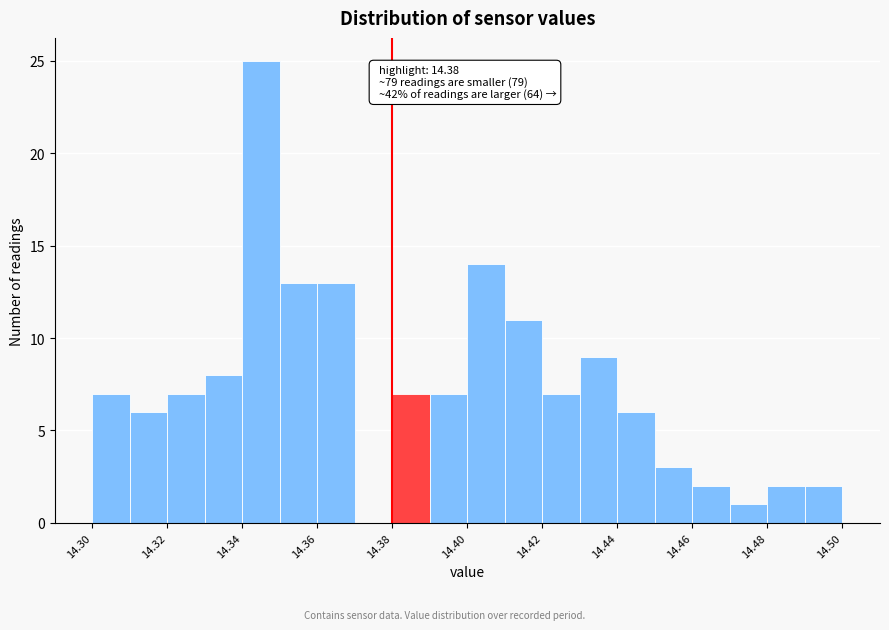

Over which range of the x-axis is the bar tallest?

14.34 to 14.35